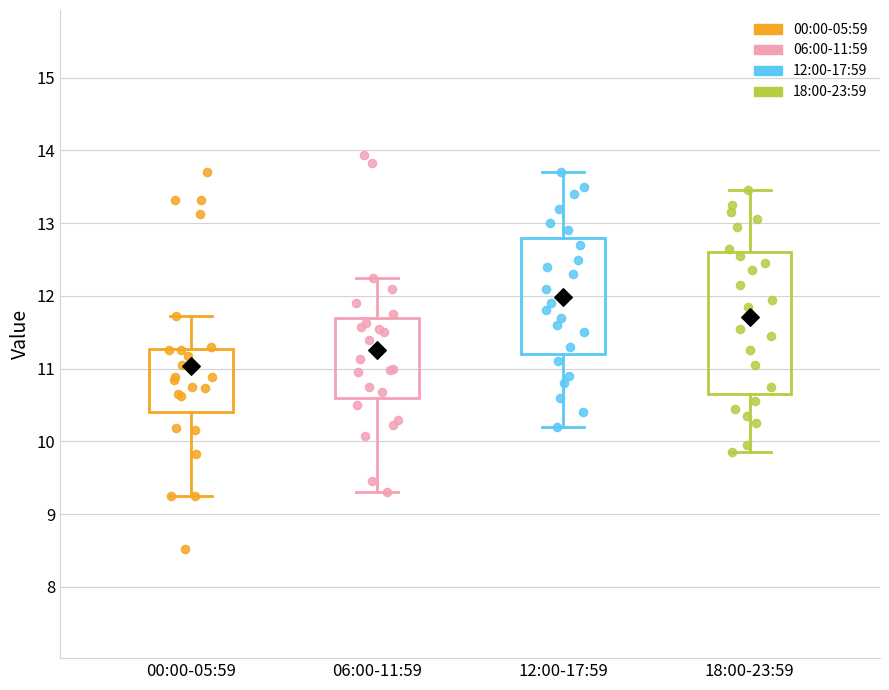

Reading left to right, read every box against the y-axis: the position of its median line, the range the box covers, and the ends of its whiskers. The values are not printed on the chart, so give them approximately, as read against the axis.

00:00-05:59: median 10.9, box 10.4 to 11.3, whiskers 9.3 to 11.7
06:00-11:59: median 11.1, box 10.6 to 11.7, whiskers 9.3 to 12.3
12:00-17:59: median 11.9, box 11.2 to 12.8, whiskers 10.2 to 13.7
18:00-23:59: median 11.9, box 10.7 to 12.6, whiskers 9.9 to 13.5